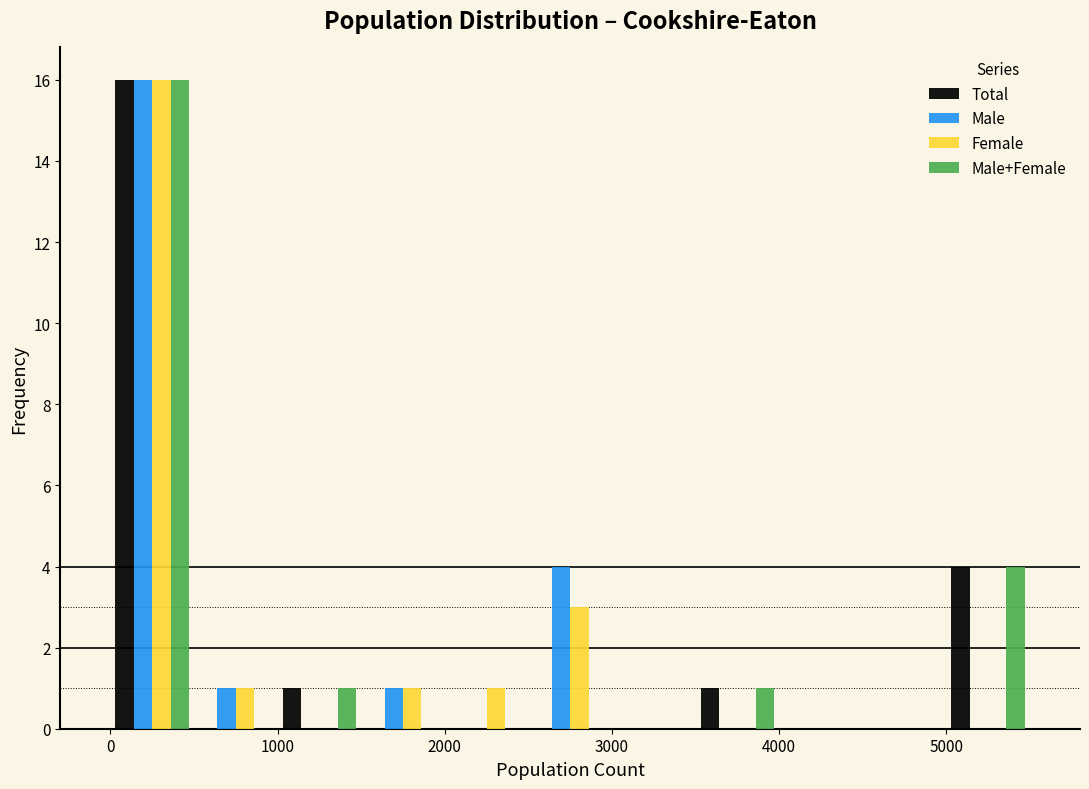

Reading left to right, transcribe this chart: for each range on the x-axis, give the height of each series' bar. The values are not printed on the chart, so give them approximately, as read against the axis.

0 to 500: Total=16	Male=16	Female=16	Male+Female=16
500 to 1000: Total=0	Male=1	Female=1	Male+Female=0
1000 to 1500: Total=1	Male=0	Female=0	Male+Female=1
1500 to 2000: Total=0	Male=1	Female=1	Male+Female=0
2000 to 2500: Total=0	Male=0	Female=1	Male+Female=0
2500 to 3000: Total=0	Male=4	Female=3	Male+Female=0
3000 to 3500: Total=0	Male=0	Female=0	Male+Female=0
3500 to 4000: Total=1	Male=0	Female=0	Male+Female=1
4000 to 4500: Total=0	Male=0	Female=0	Male+Female=0
4500 to 5000: Total=0	Male=0	Female=0	Male+Female=0
5000 to 5500: Total=4	Male=0	Female=0	Male+Female=4